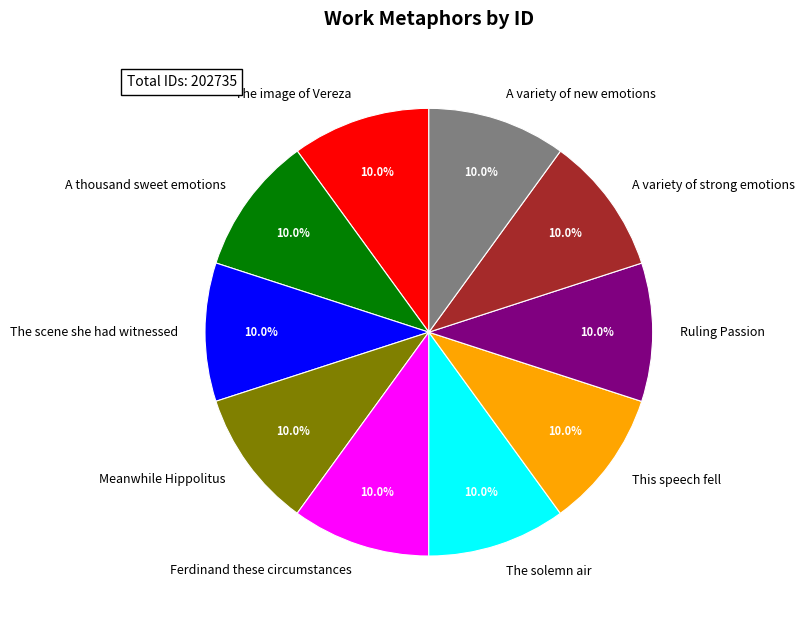

Approximately how many times larger is the value at A variety of new emotions compared to The image of Vereza?

1.0